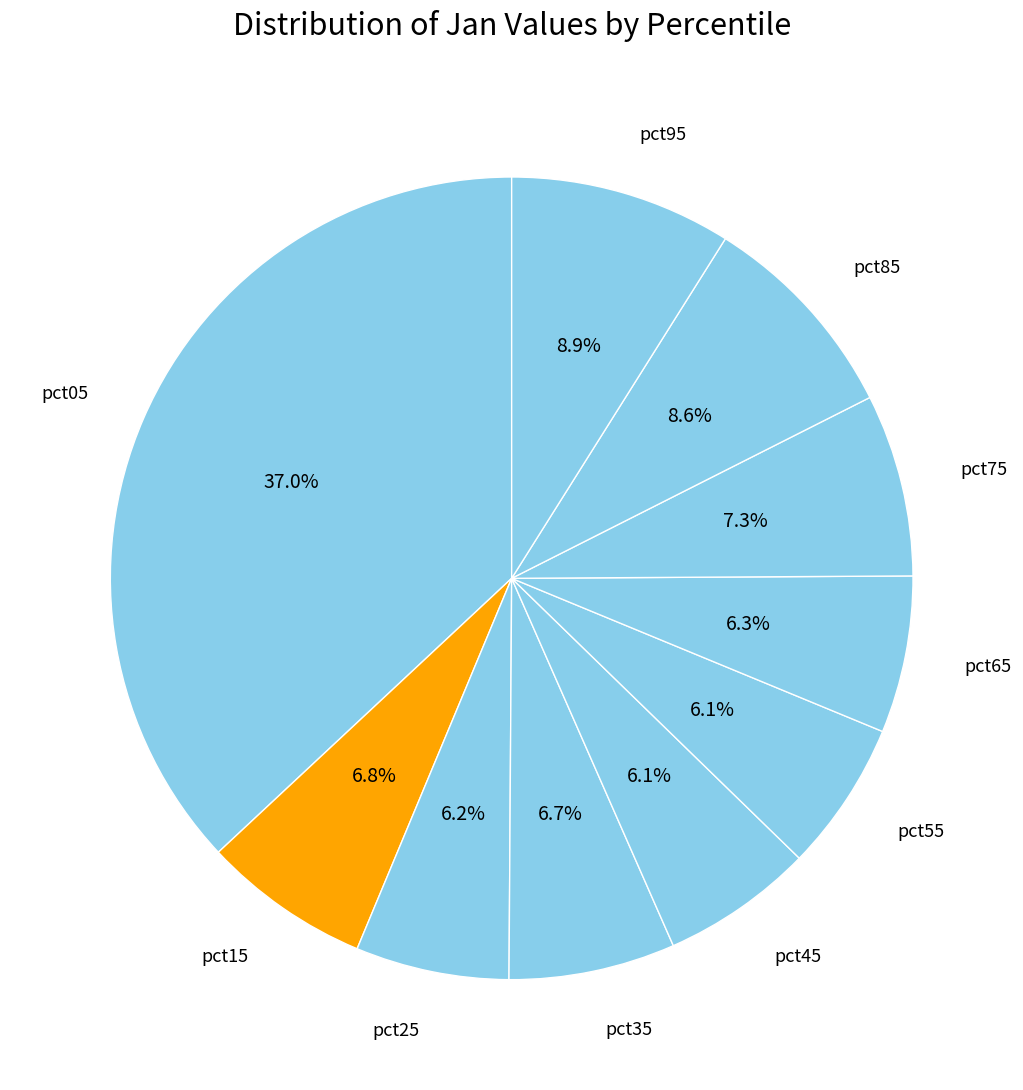

How many slices are in this pie chart?

10